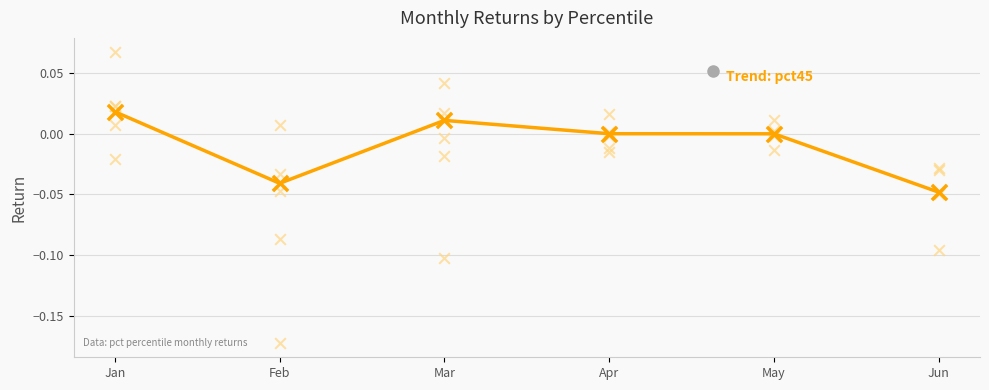

Which series reaches the maximum Y coordinate?

pct95